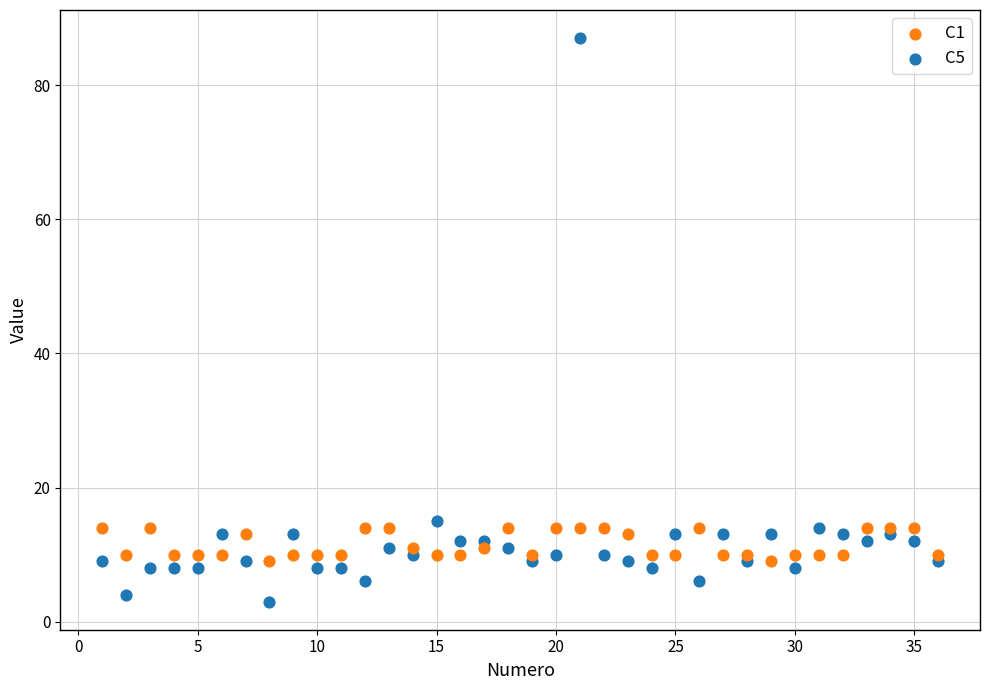

Across all data points, what is the range of Y values (max minus min)?

84